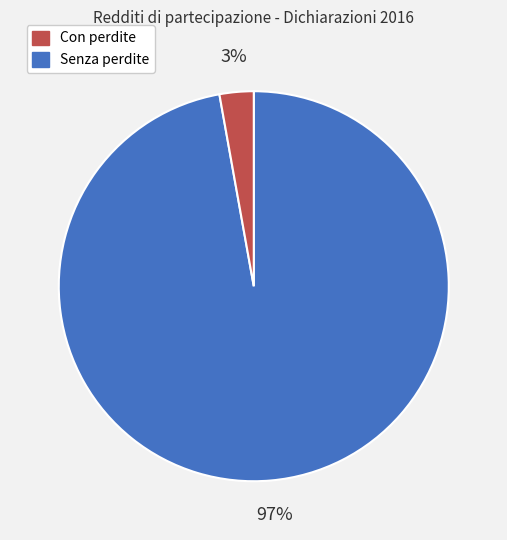

How many slices are in this pie chart?

2